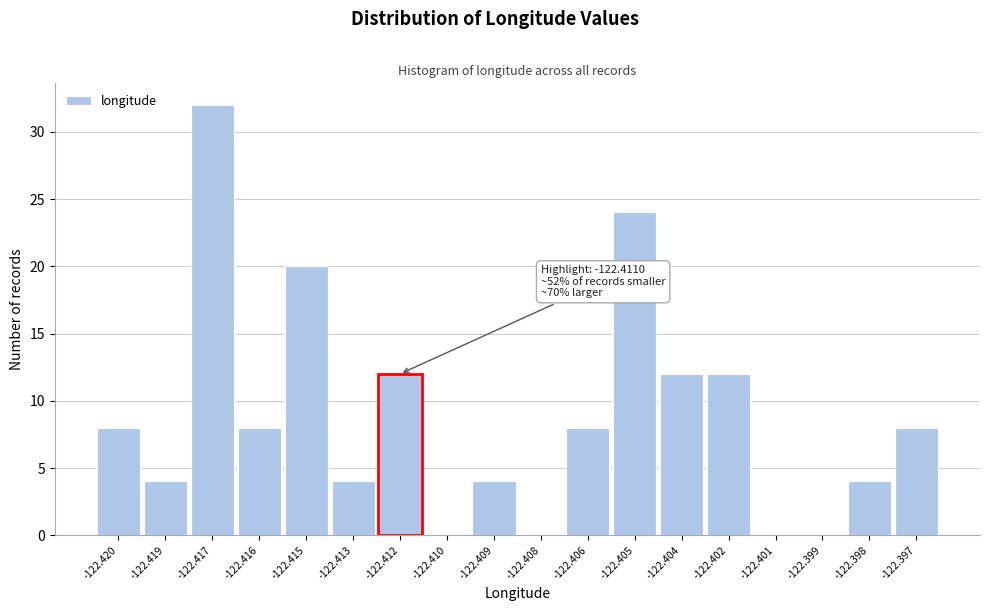

Reading left to right, list all the values displayed in this chart.

-122.420=8	-122.419=4	-122.417=32	-122.416=8	-122.415=20	-122.413=4	-122.412=12	-122.410=0	-122.409=4	-122.408=0	-122.406=8	-122.405=24	-122.404=12	-122.402=12	-122.401=0	-122.399=0	-122.398=4	-122.397=8